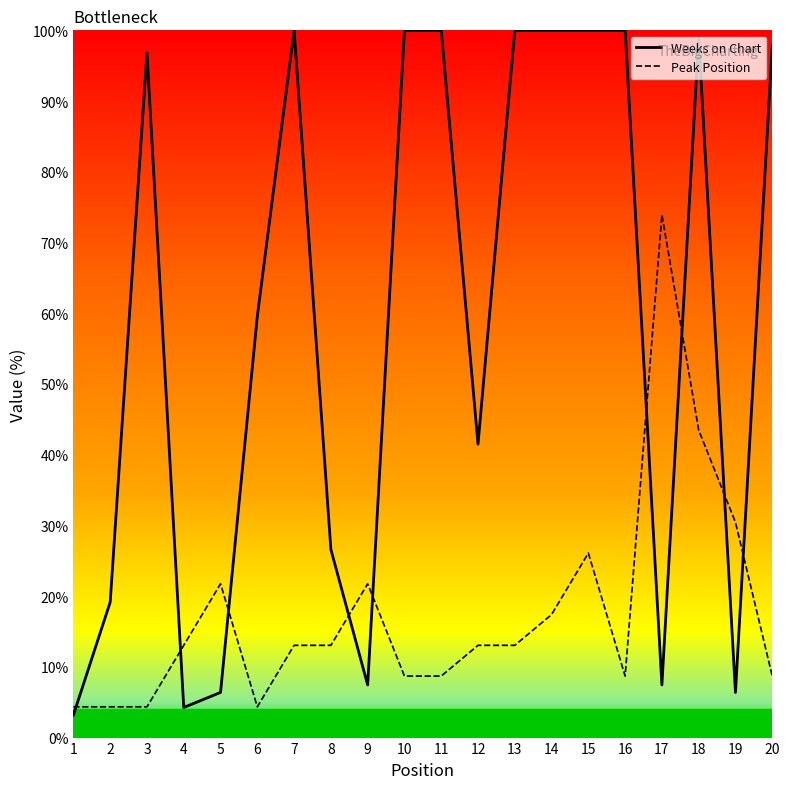

Which series has the largest range (max minus min)?

Weeks on Chart